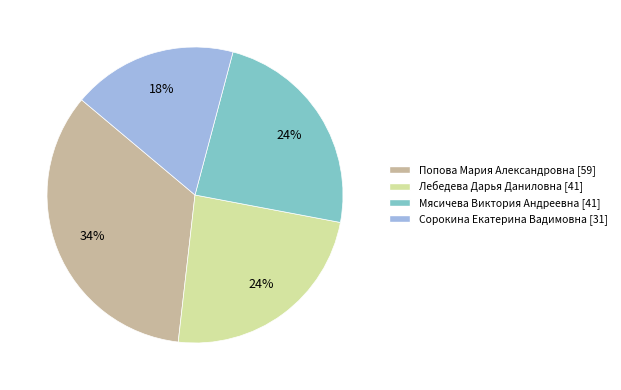

Which category has the smallest portion of the pie?

Сорокина Екатерина Вадимовна